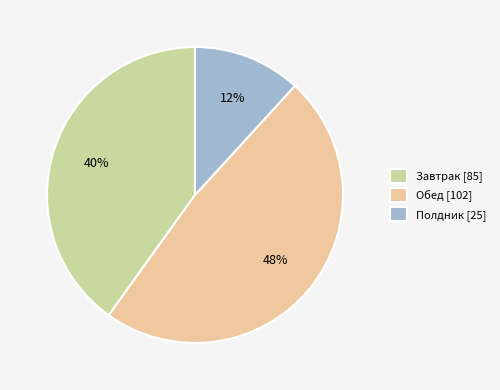

To the nearest percent, what is the average slice percentage?

33%